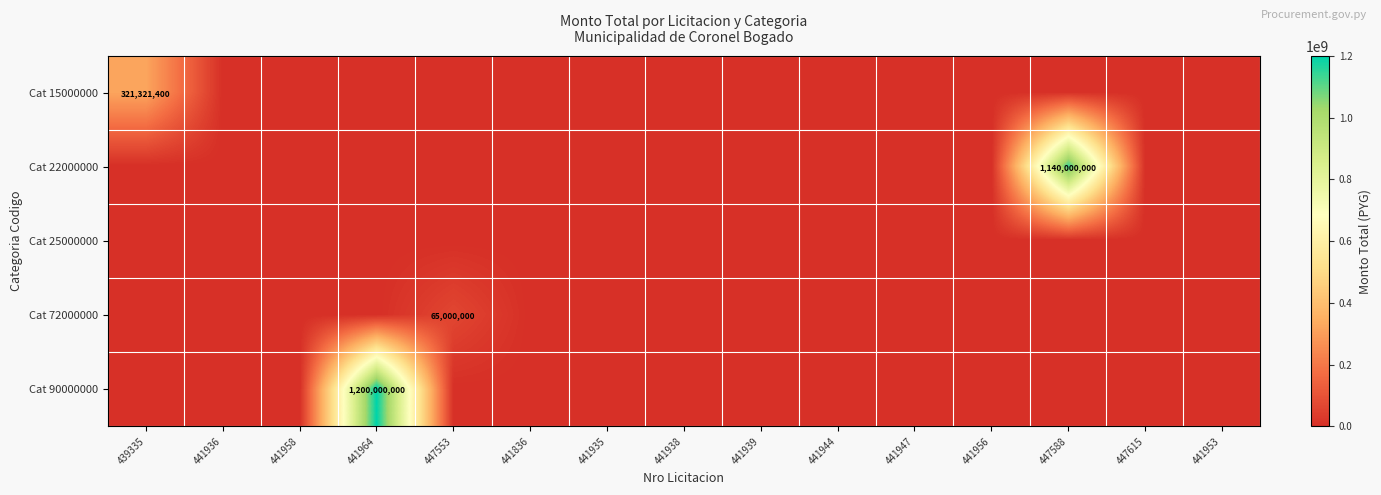

The Cat 22000000 series shows 630467064 at 447588. True or false?

False